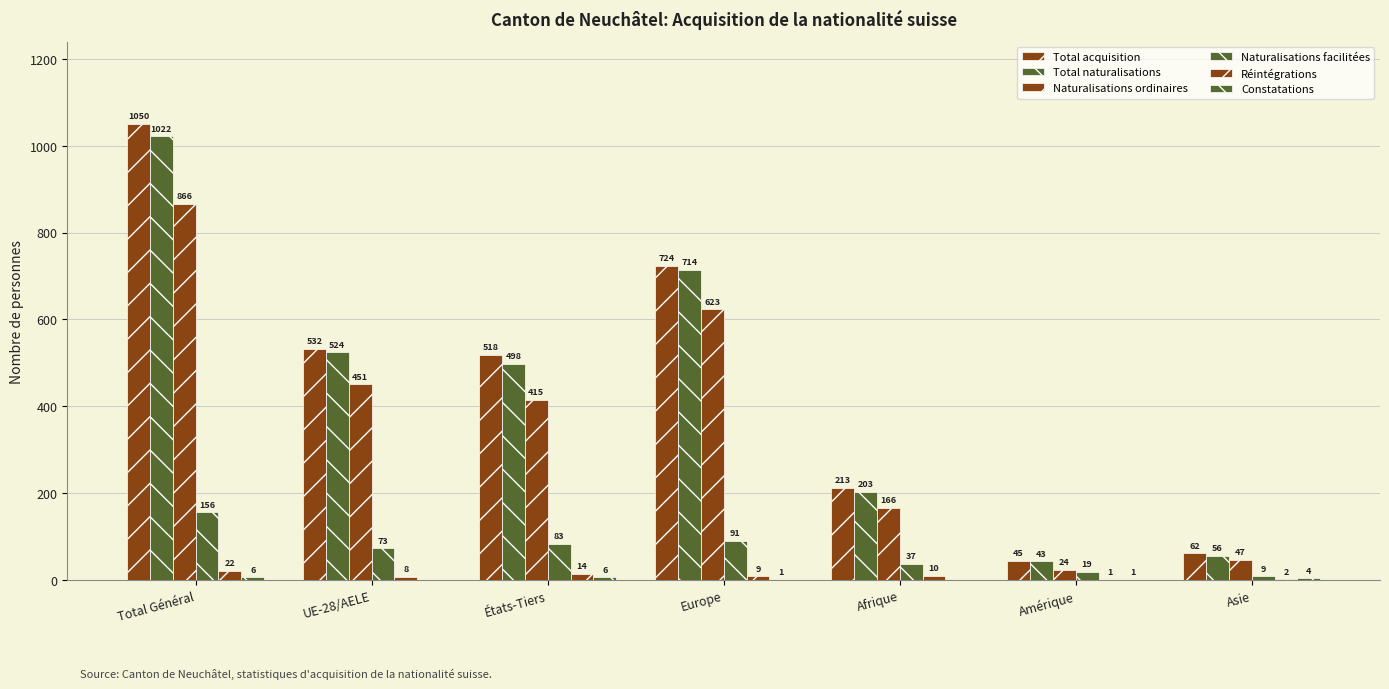

Does the chart contain stacked bars?

No